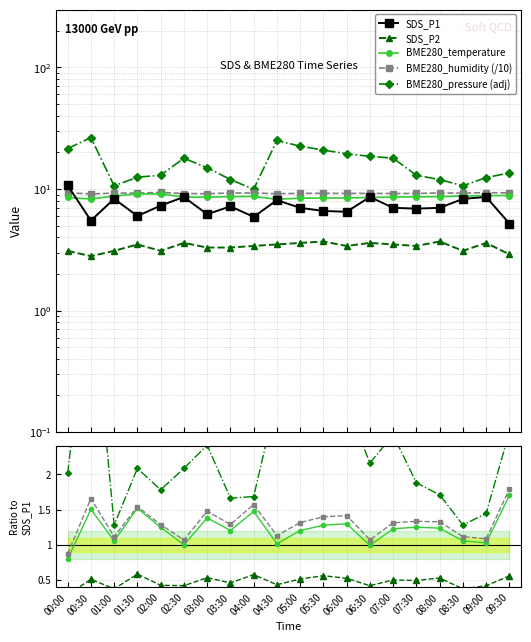

What is the difference between the highest and lowest values at 07:00?

14.4